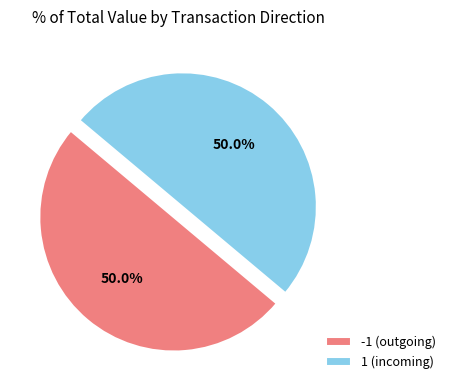

What is the ratio of the value at 1 (incoming) to the value at -1 (outgoing)?

1.0